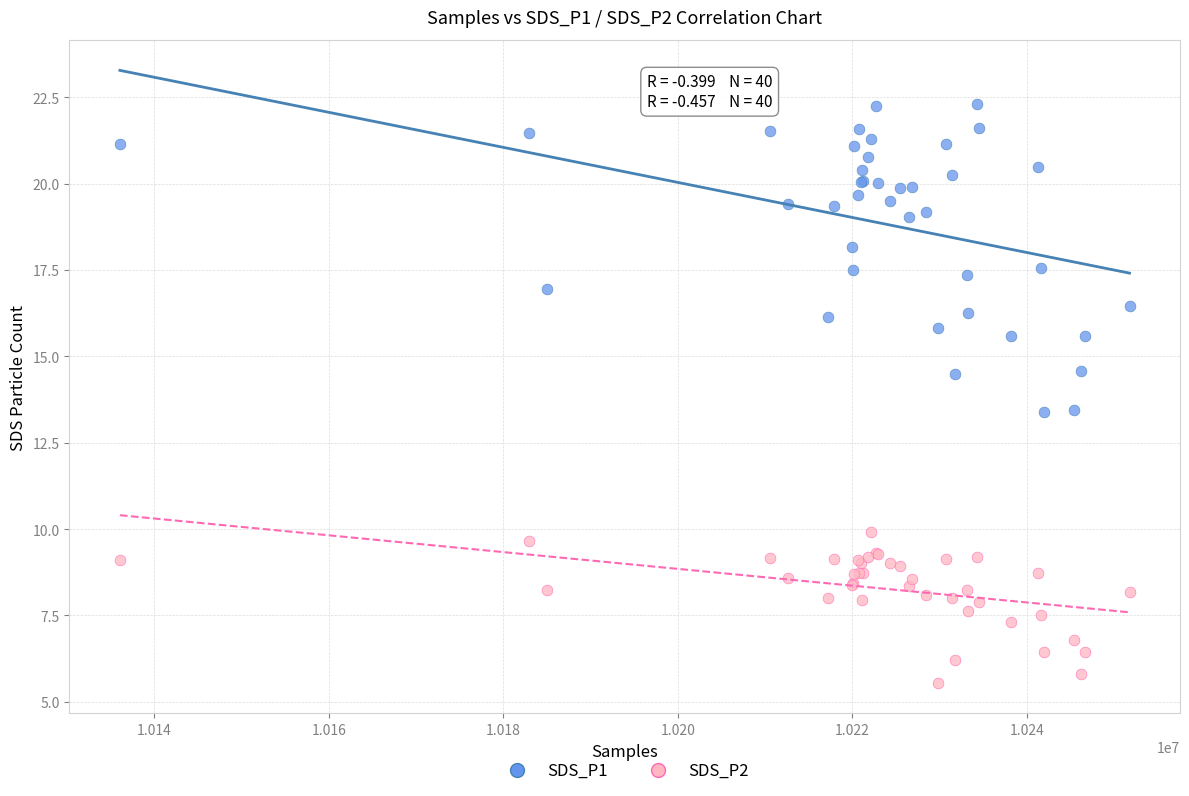

Which series has the largest Y range (max minus min)?

SDS_P1